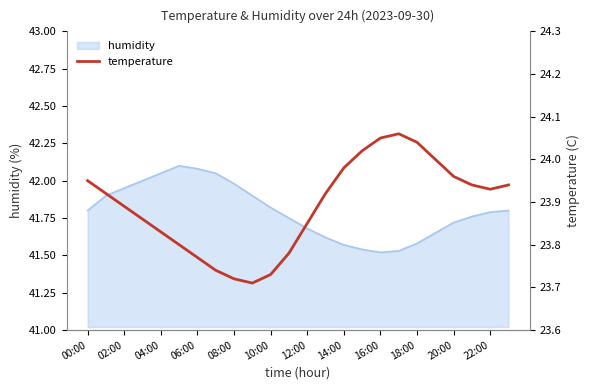

True or false: there are more than 0 points higher than both neighbors.

True